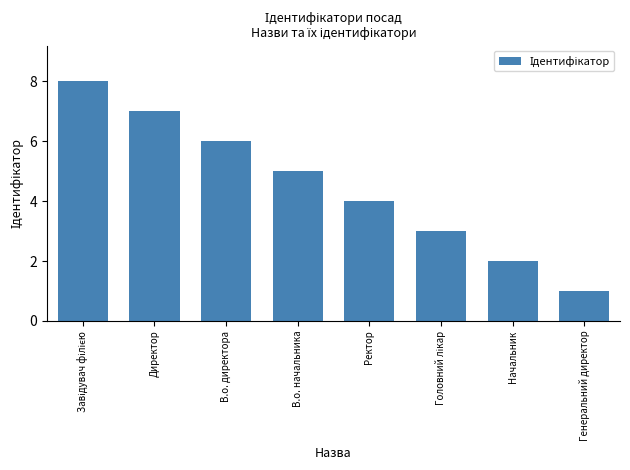

What is the greatest value displayed?

8